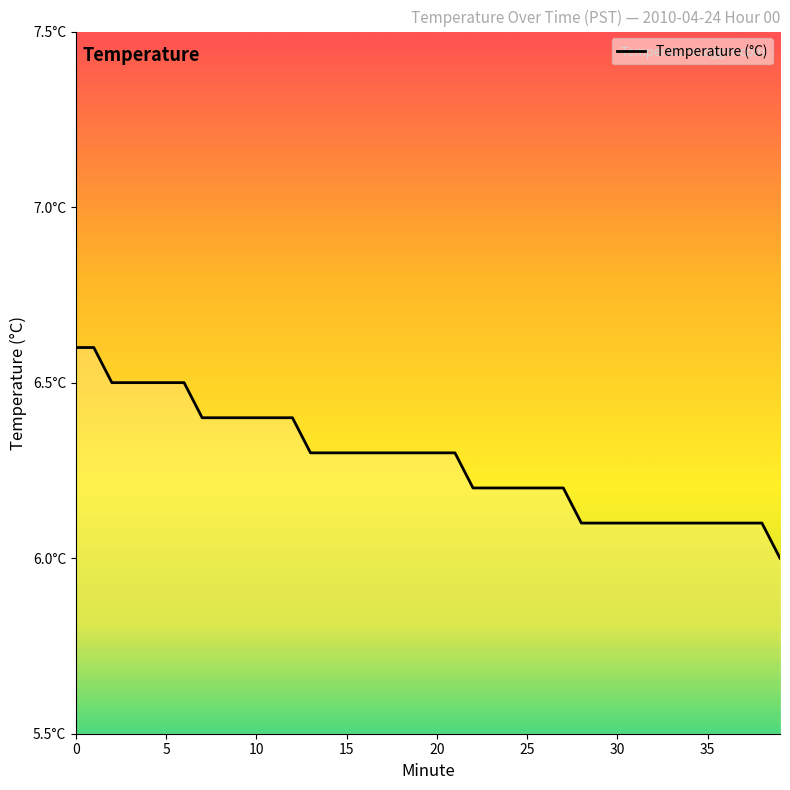

What is the average value?

6.3